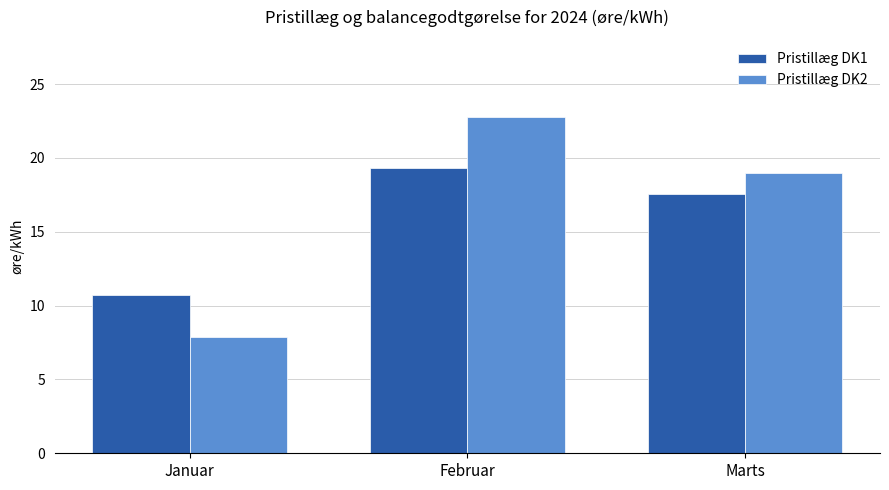

The Pristillæg DK1 series shows 31.2 at Februar. True or false?

False